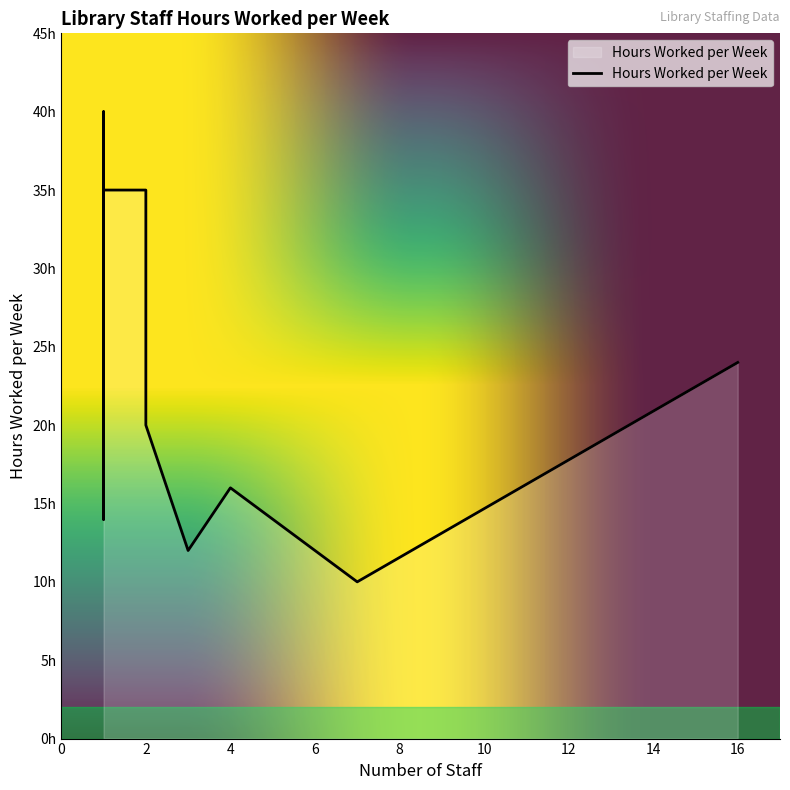

What is the label of the 20th point from the right?

1